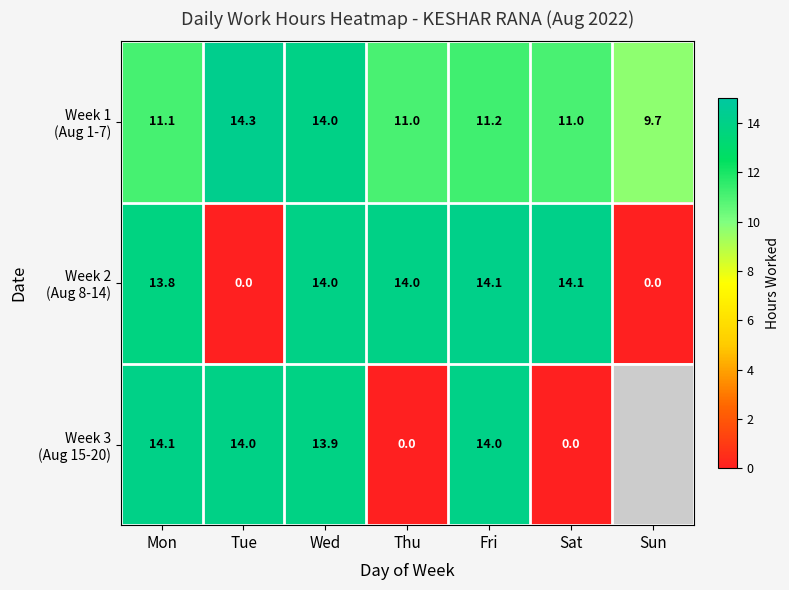

What is the spread (max minus min) of values at Sat?

14.1